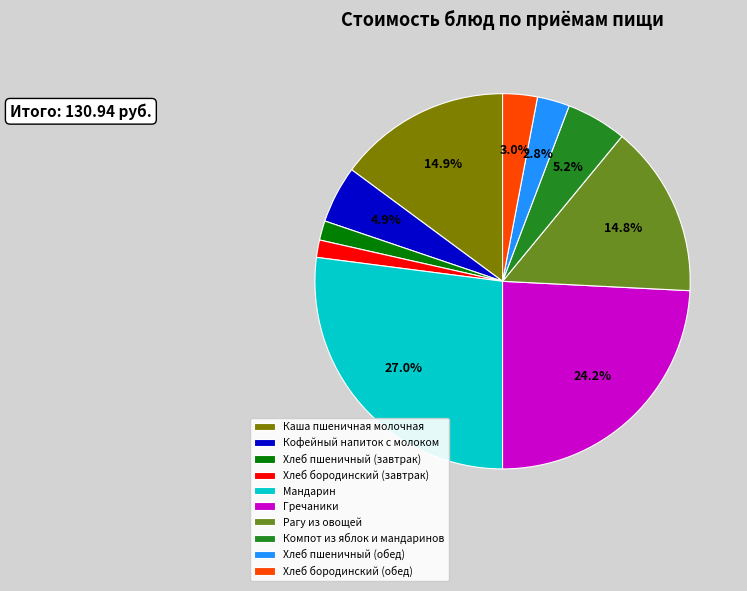

To the nearest percent, what is the difference between the largest and smallest slice percentages?

26%